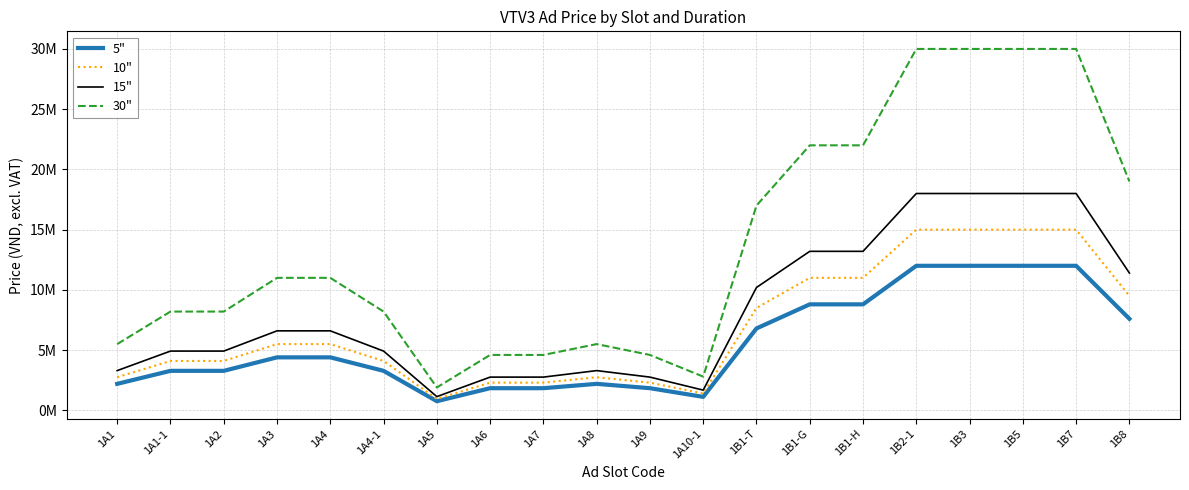

True or false: 5" and 15" cross at least once.

False